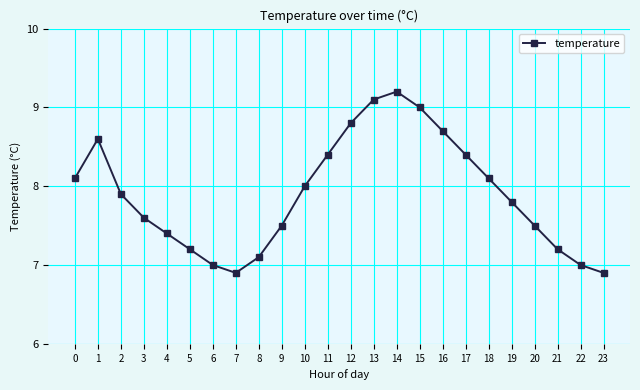

What is the sum of the values at 4 and 20?

14.9